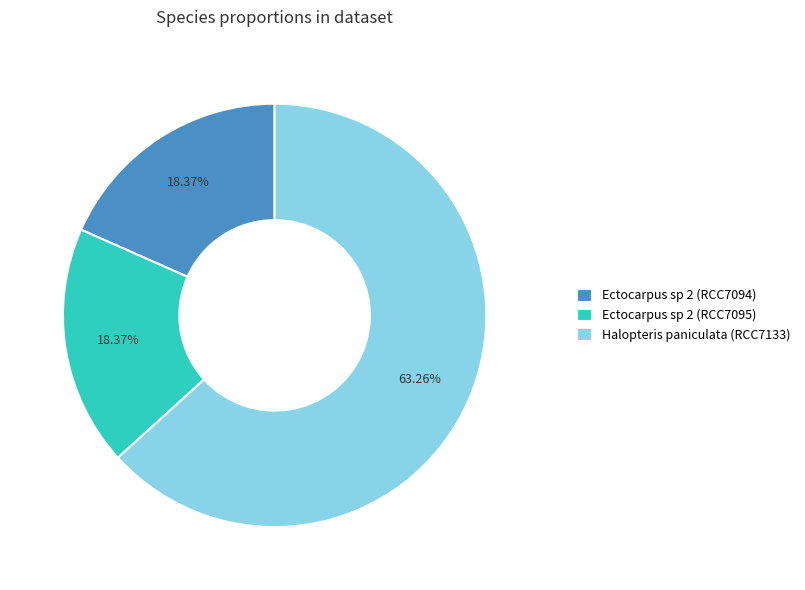

Is the sum of Ectocarpus sp 2 (RCC7094) and Halopteris paniculata (RCC7133) greater than half?

Yes